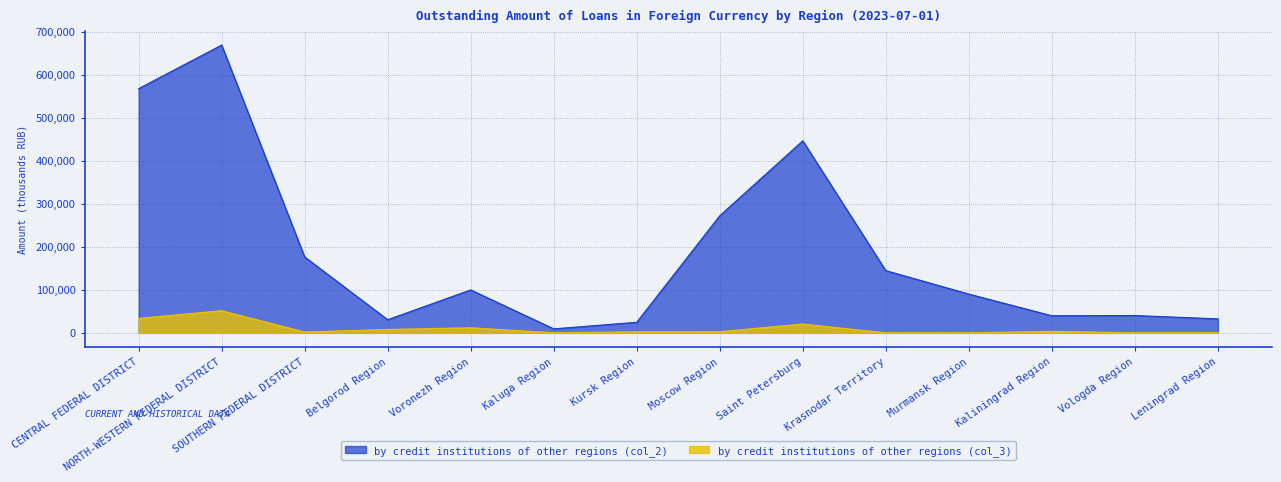

Where does the by credit institutions of other regions (col_3) series first go above 2696?

CENTRAL FEDERAL DISTRICT